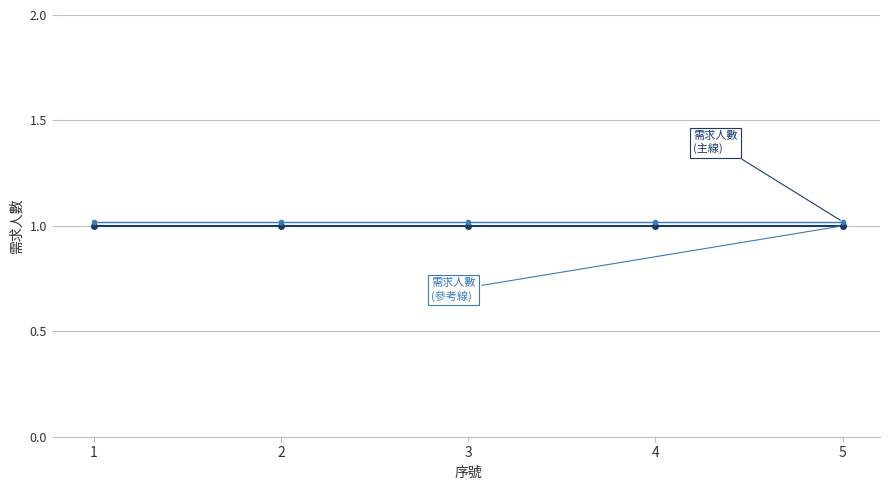

What is the total value across all series at 5?

2.0